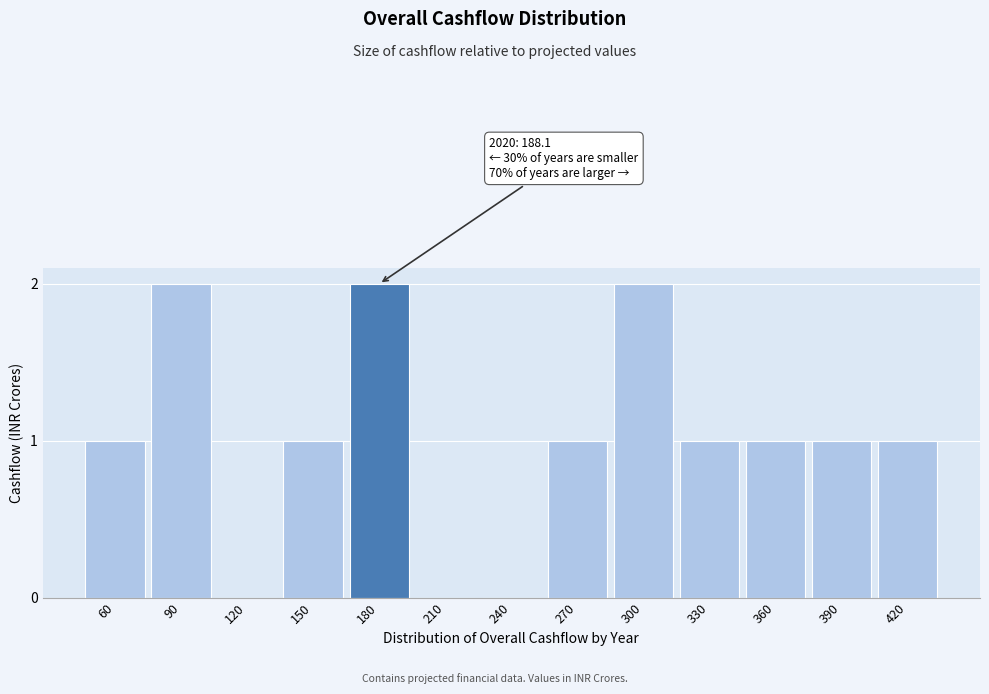

What is the sum of all values?

13